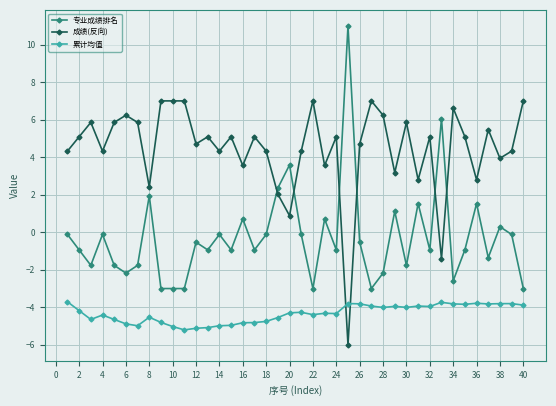

How many distinct data groups are displayed?

3